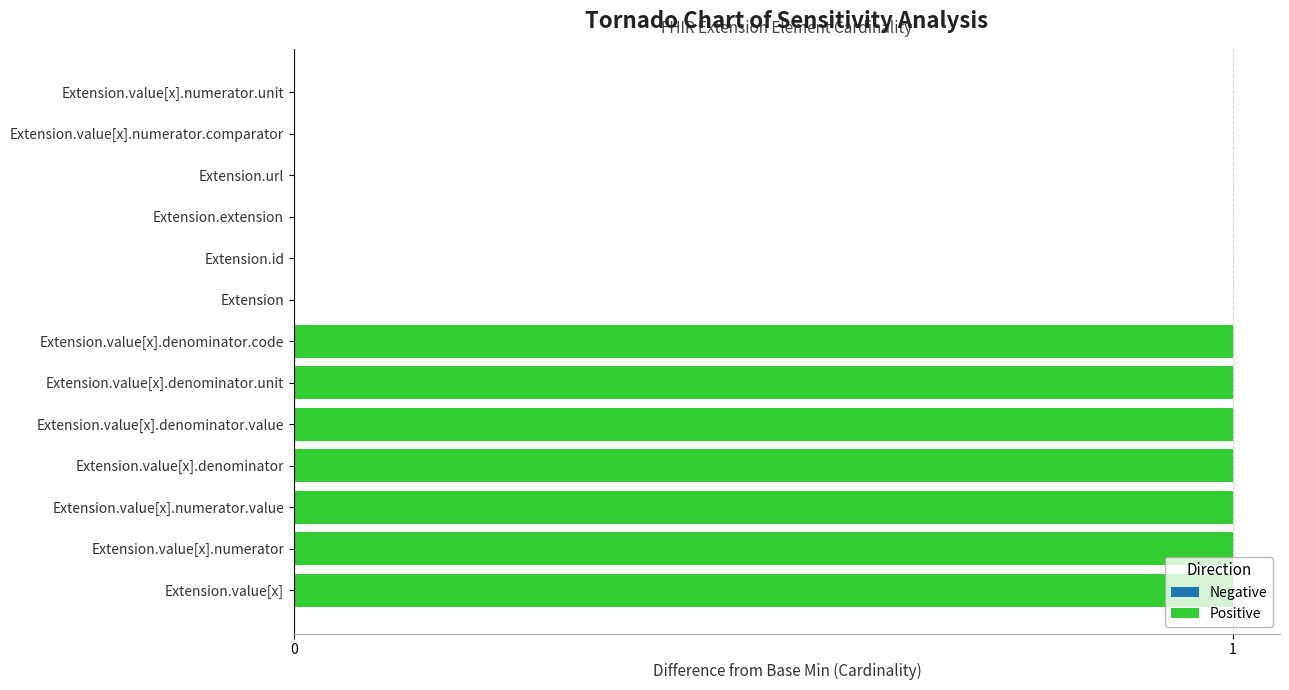

Are the bars horizontal?

Yes